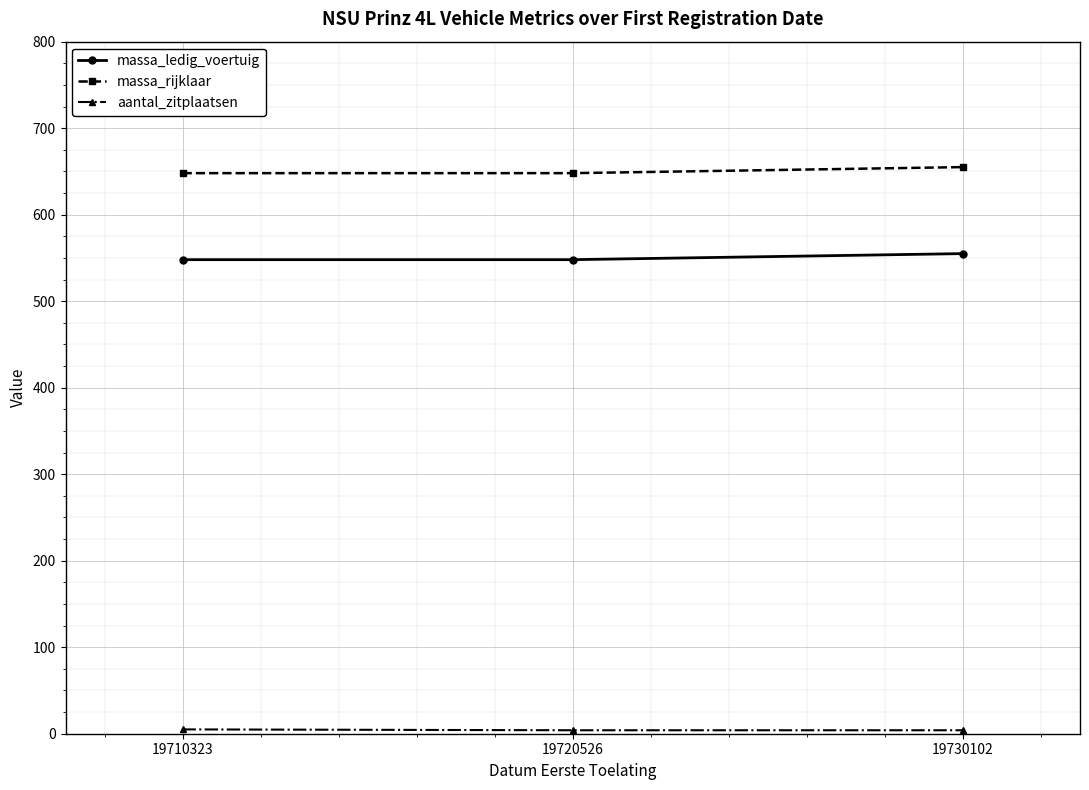

Does the chart display data point markers on the line(s)?

Yes